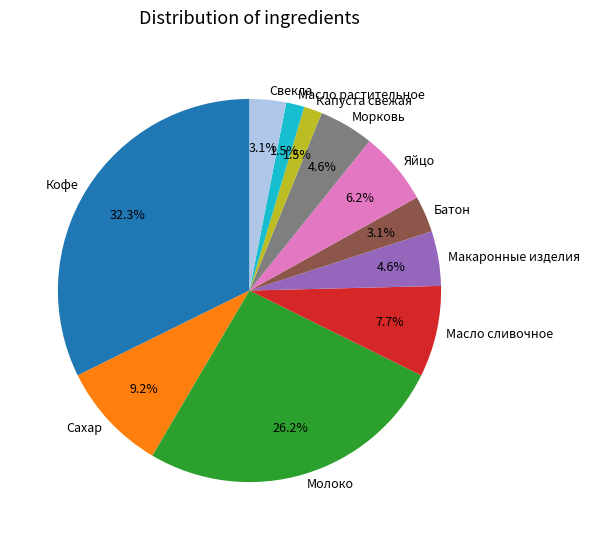

Which category has the biggest portion of the pie?

Кофе